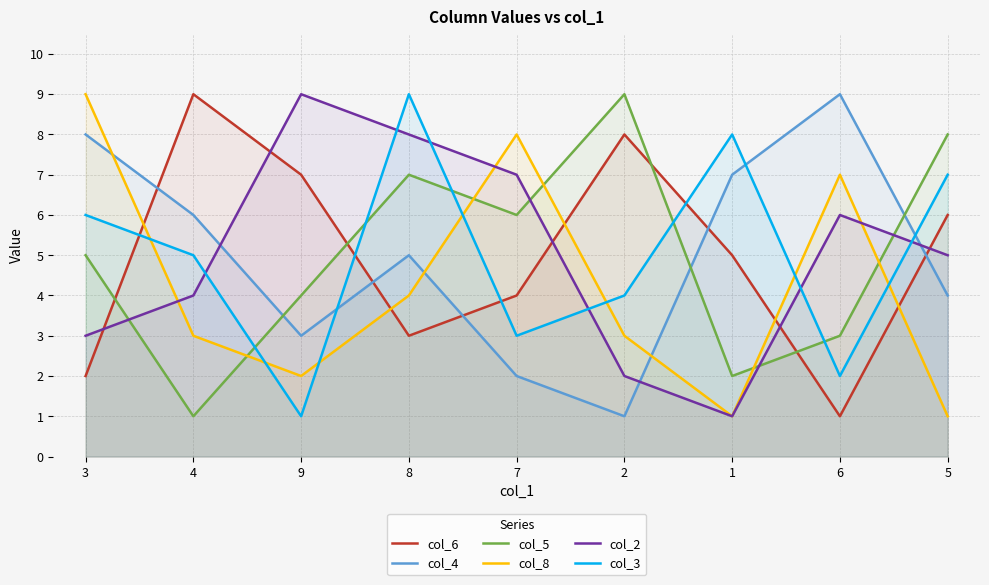

At which label is col_6 closest to 5?

1